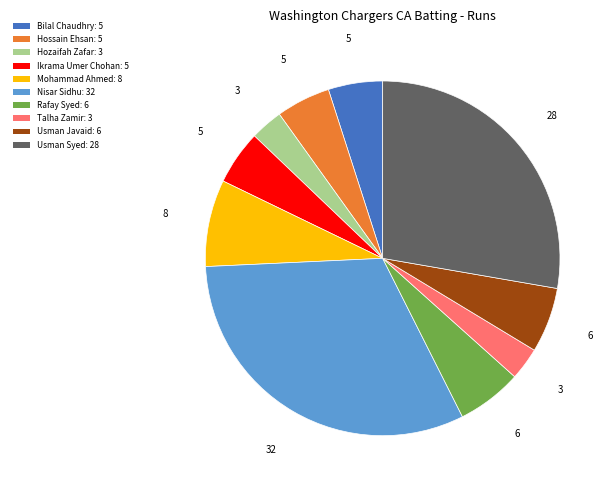

Which has a higher value, Rafay Syed: 6 or Talha Zamir: 3?

Rafay Syed: 6